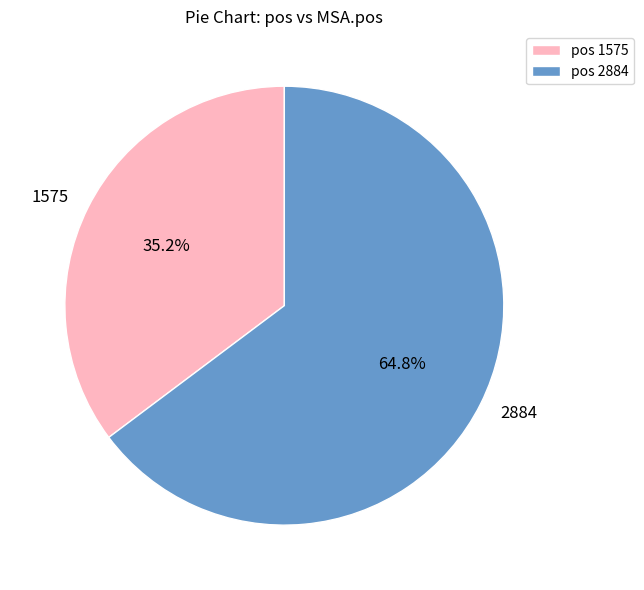

Count the number of slices in the pie.

2